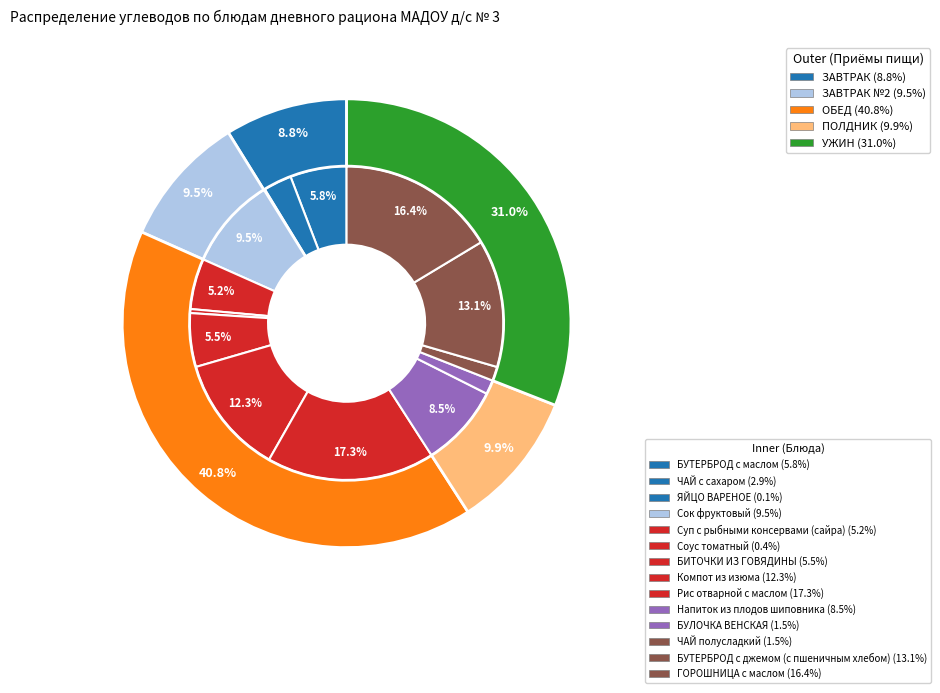

Do ЧАЙ полусладкий and БУТЕРБРОД с маслом together represent more than half of the pie?

No